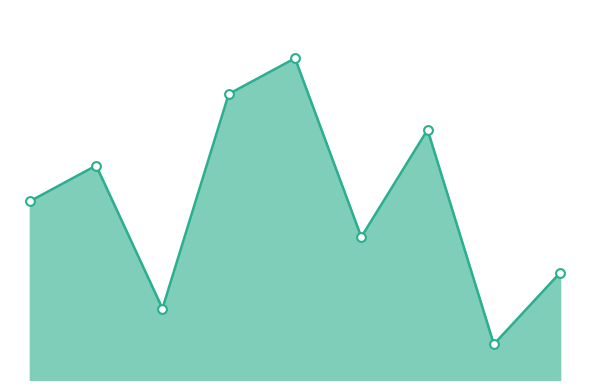

Between 7 and 5, which is larger?

5